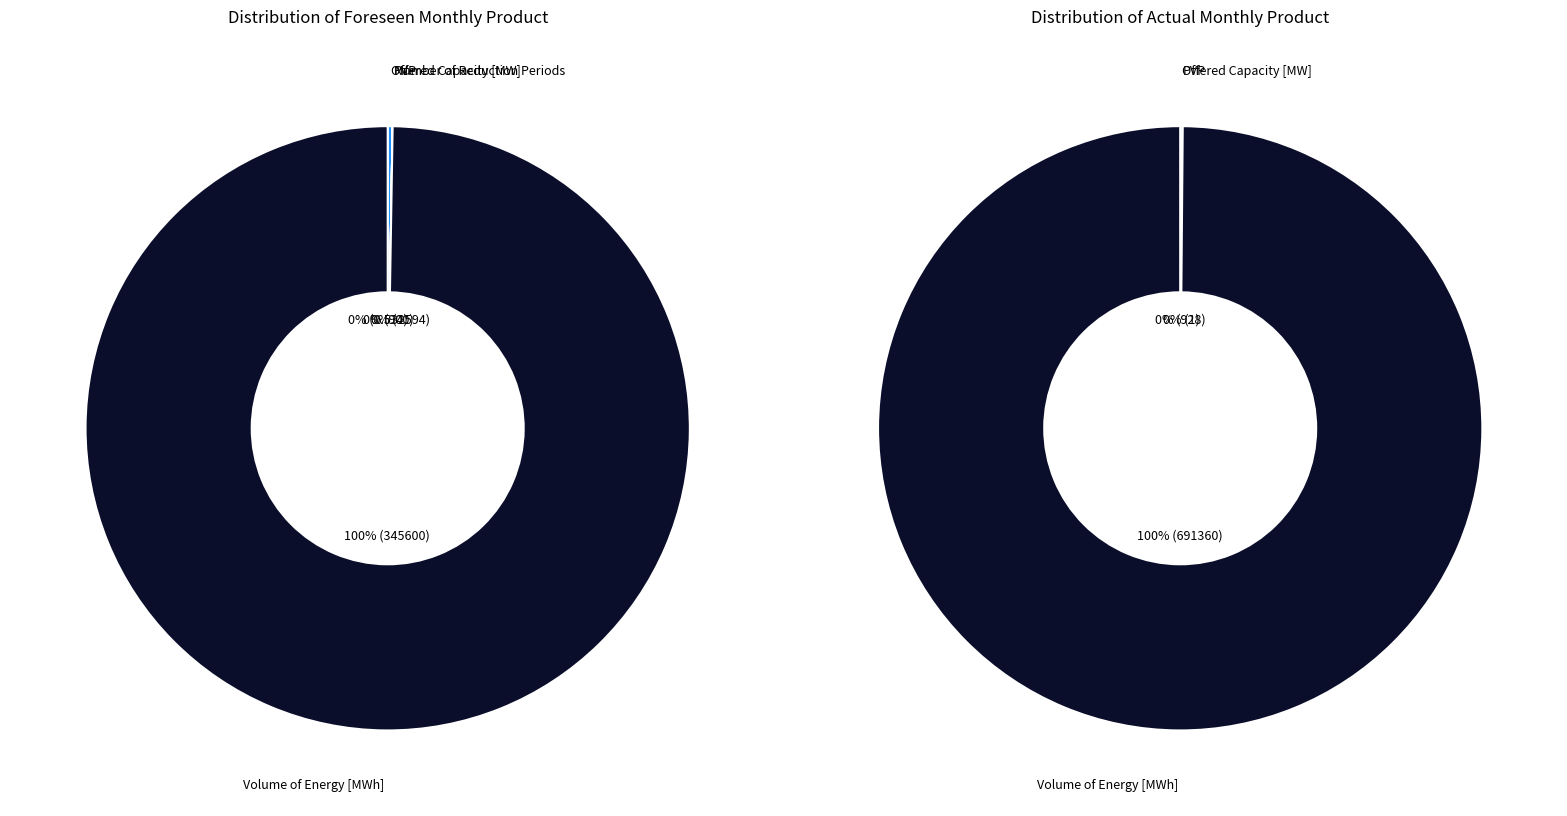

Rank the series by their average value, from highest to lowest.

actual, foreseen